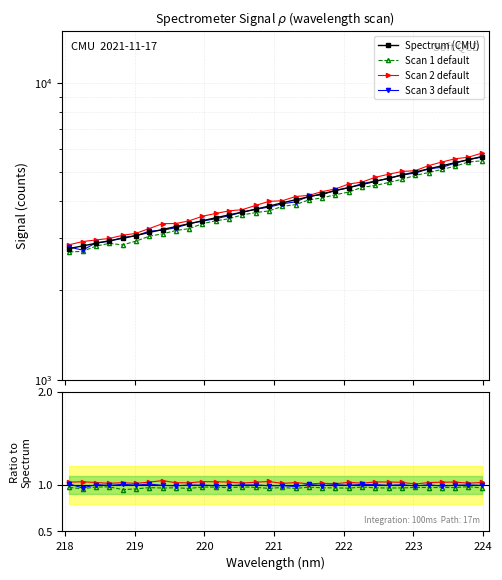

Is it true that the value at 15 is 1174.7?

False